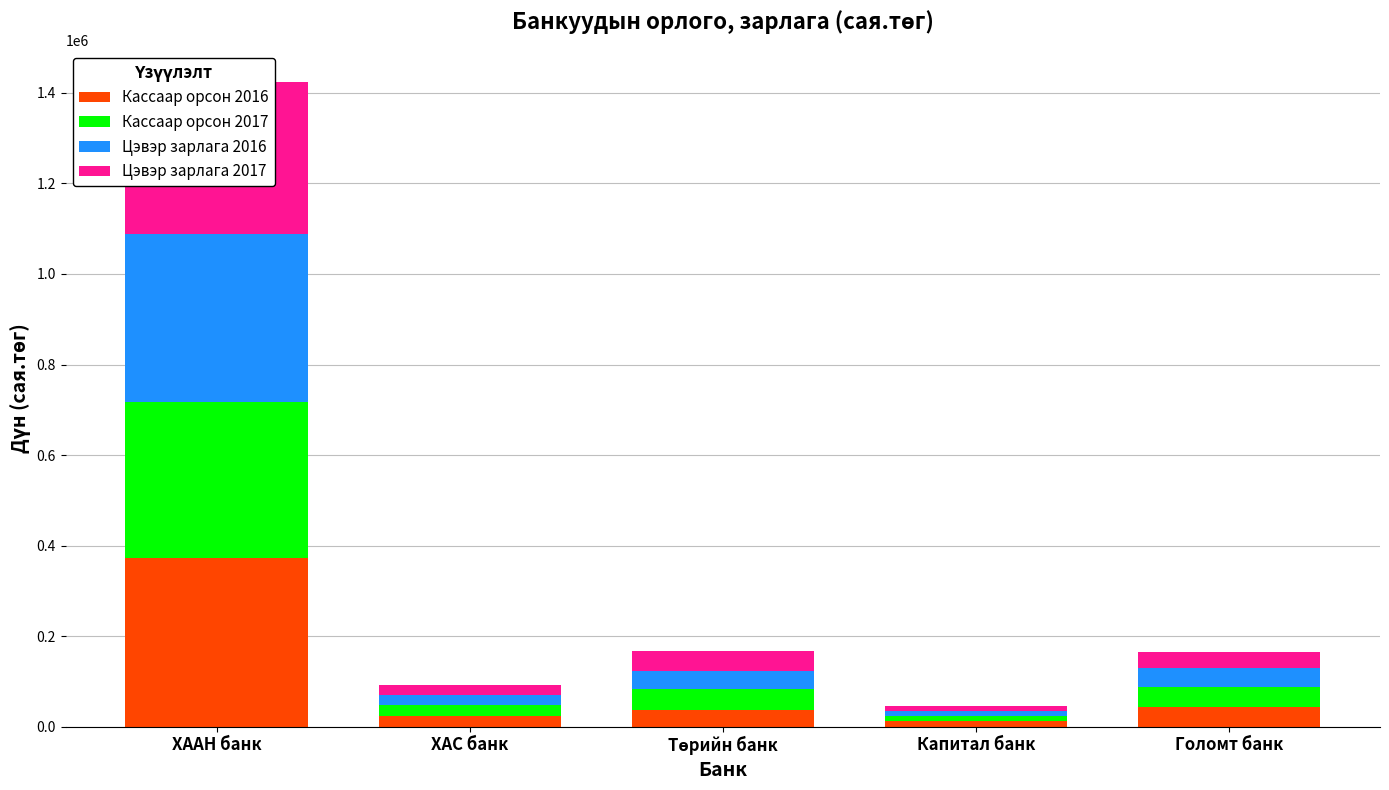

Is the value of Кассаар орсон 2017 at ХААН банк greater than the value of Кассаар орсон 2016 at Капитал банк?

Yes